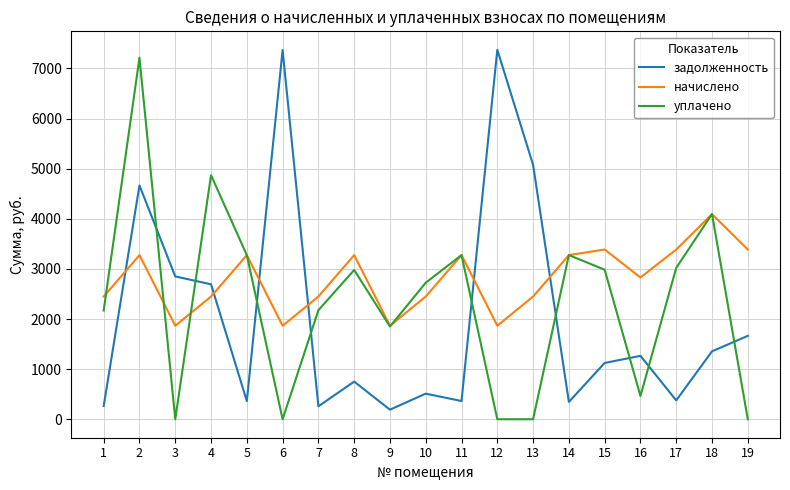

Is the value of начислено at 4 greater than the value of уплачено at 13?

Yes